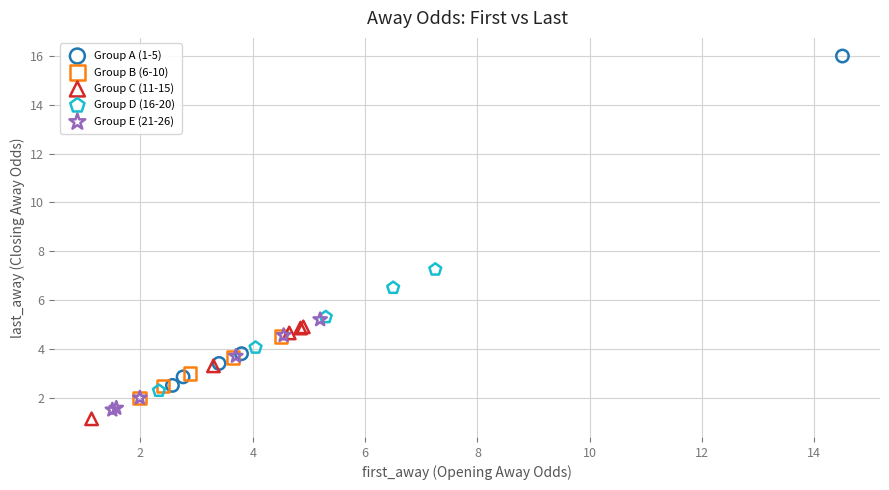

Which series reaches the maximum Y coordinate?

Group A (1-5)